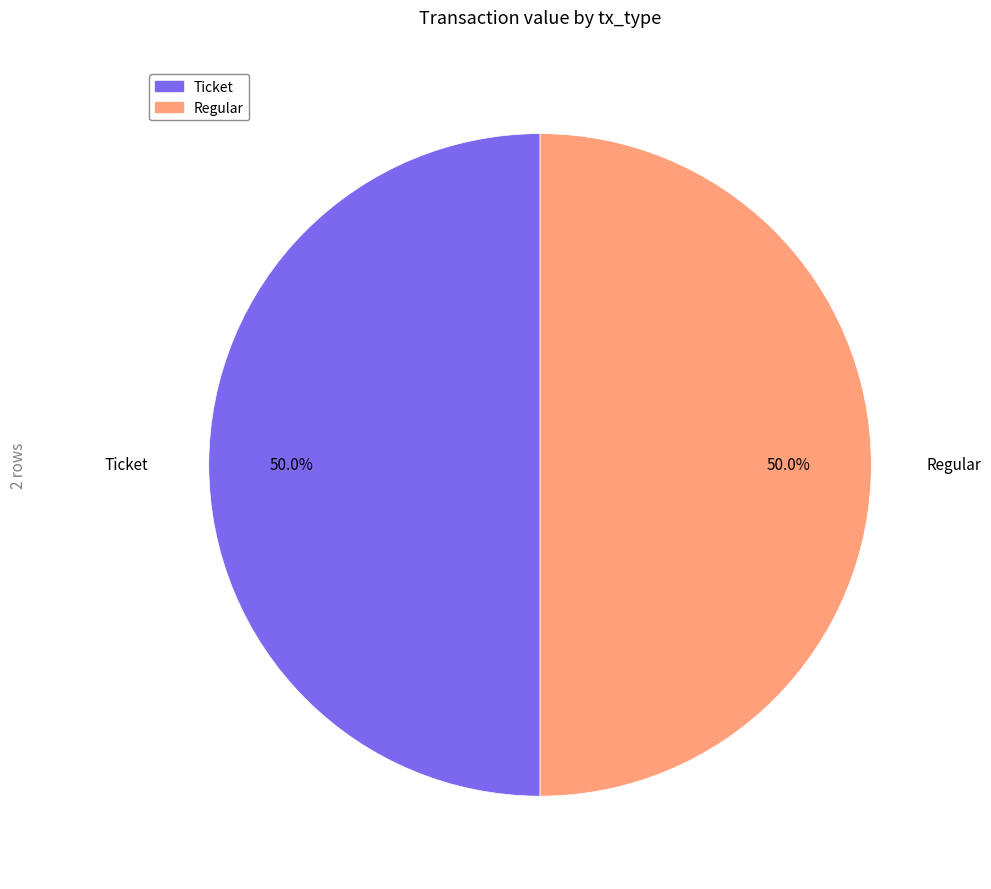

To the nearest percent, what is the average slice percentage?

50%